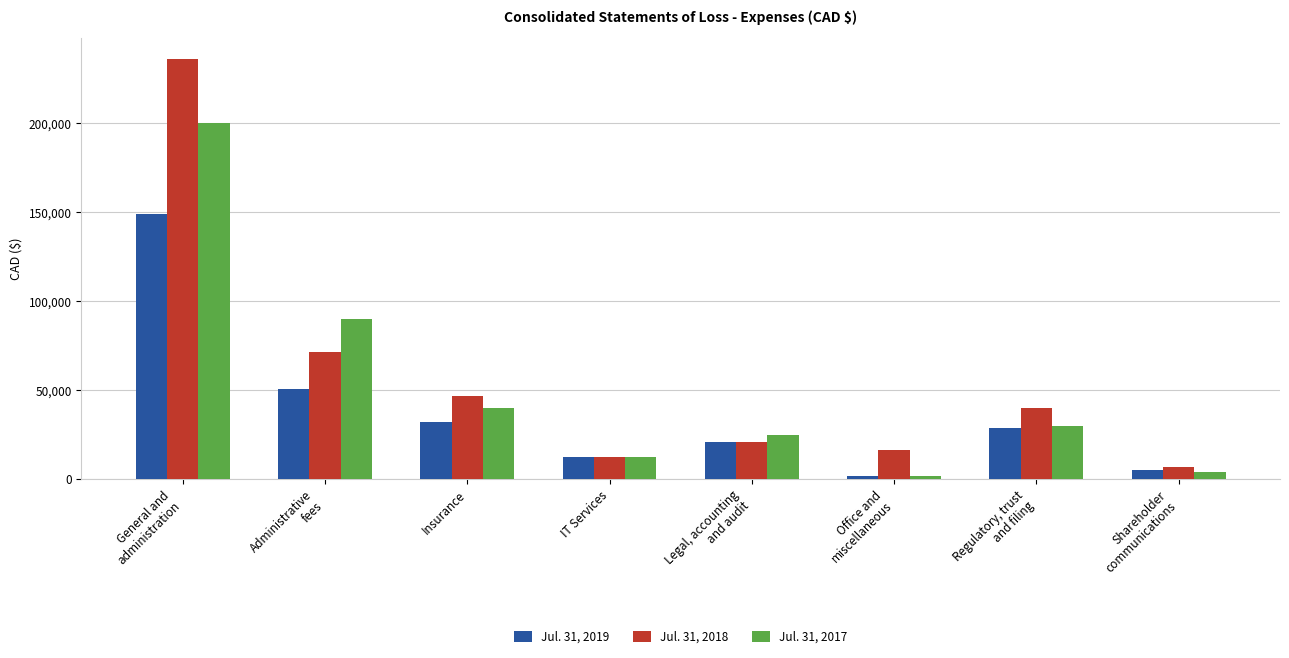

What is the sum of the Jul. 31, 2017 values at General and
administration and Shareholder
communications?

204087